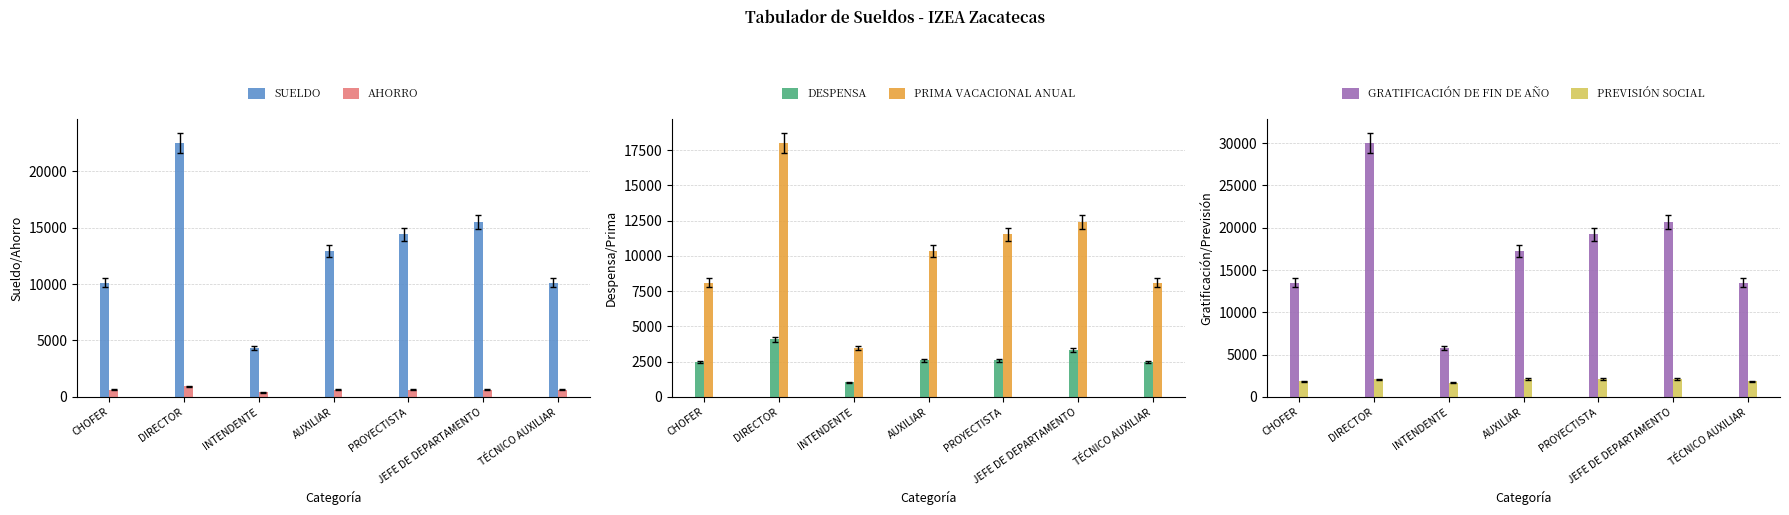

At which label is DESPENSA closest to 2547?

AUXILIAR